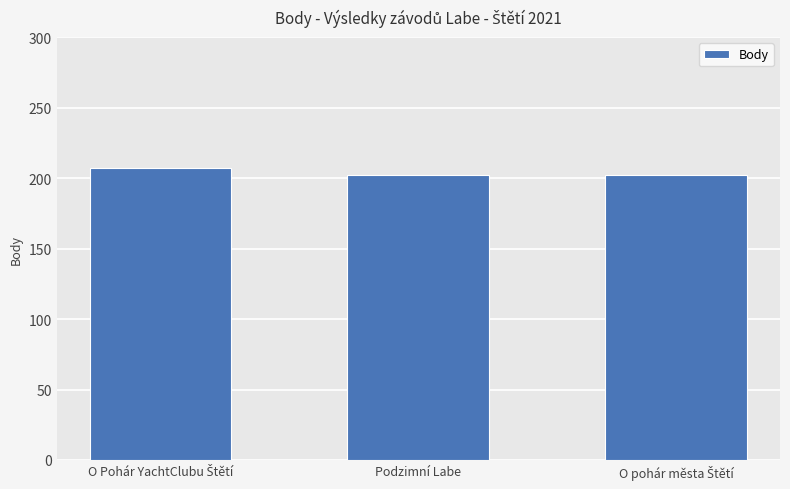

The value at Podzimní Labe is 202. True or false?

True